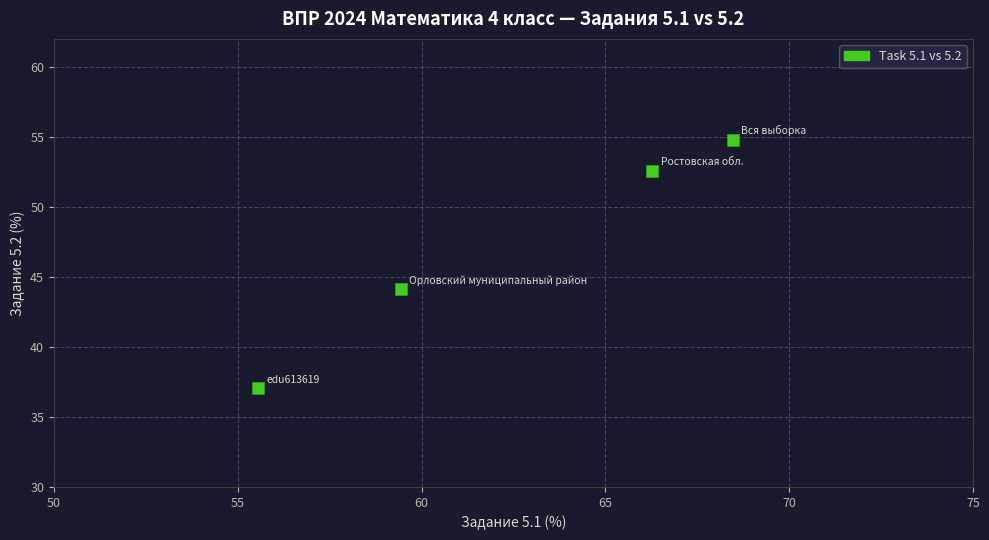

What is the average Y value?

47.1